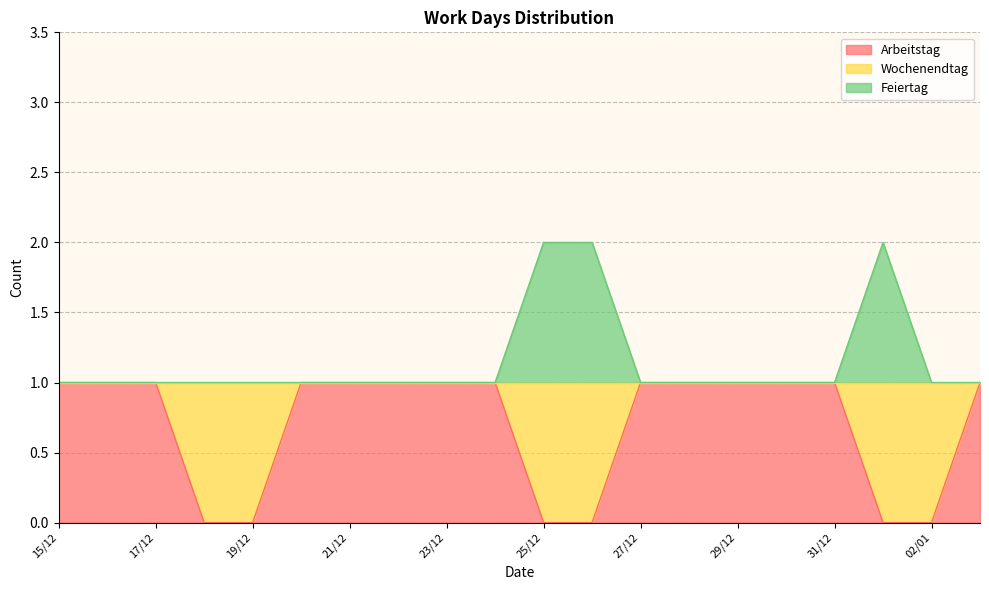

What is the maximum value shown in the chart?

2